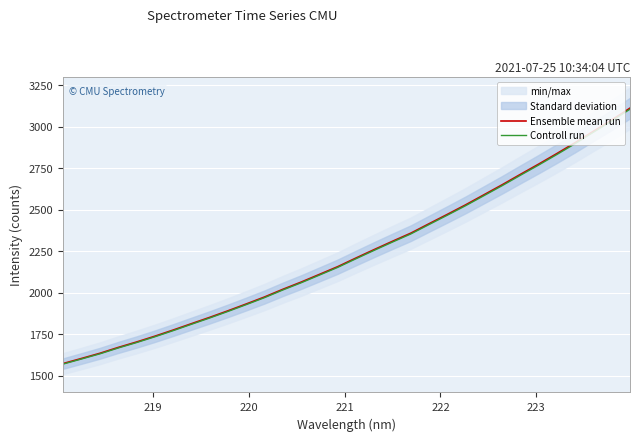

What is the sum of all Controll run values?

71545.8